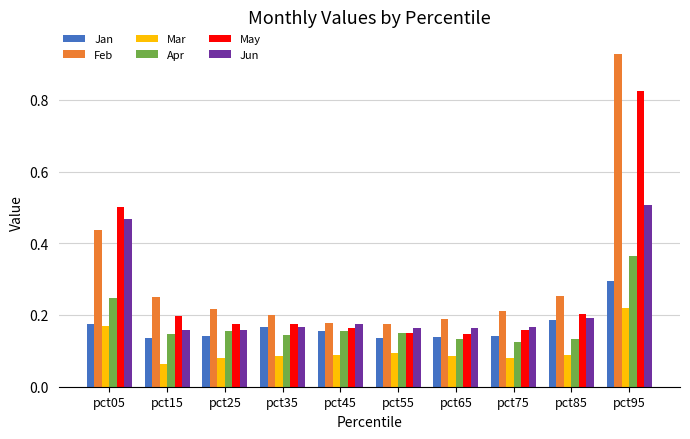

Rank the series at pct95 from highest to lowest value.

Feb, May, Jun, Apr, Jan, Mar